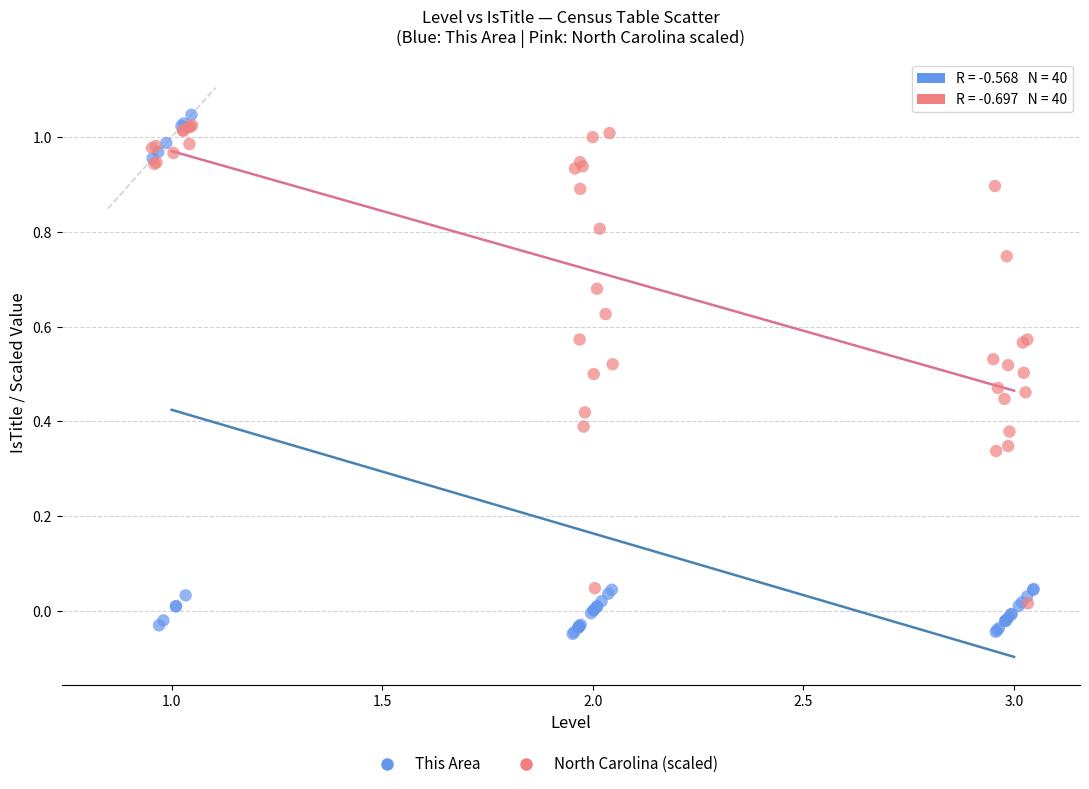

Which series contains the lowest Y value?

This Area